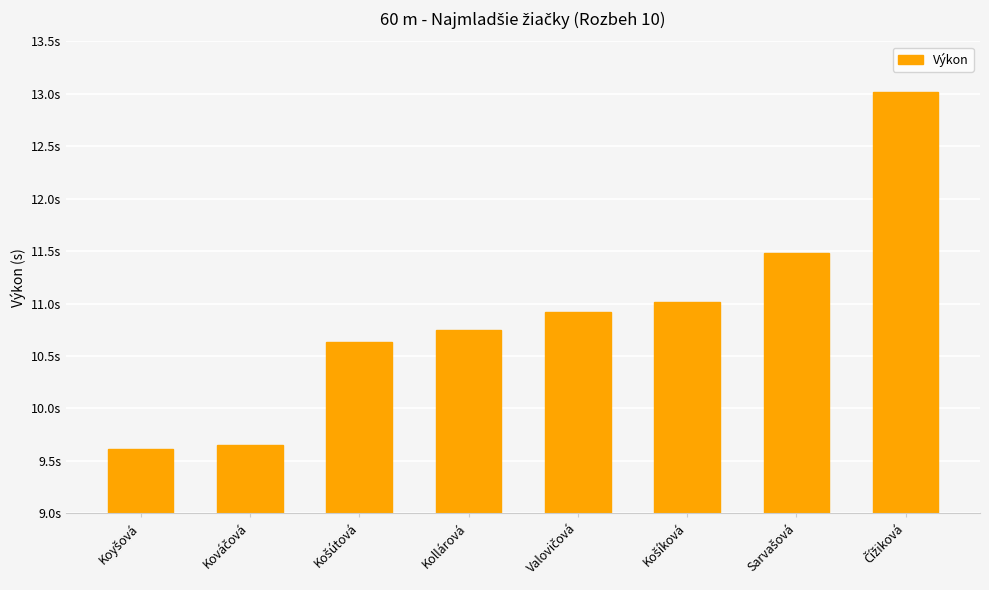

Where does the data first go above 10?

Košútová